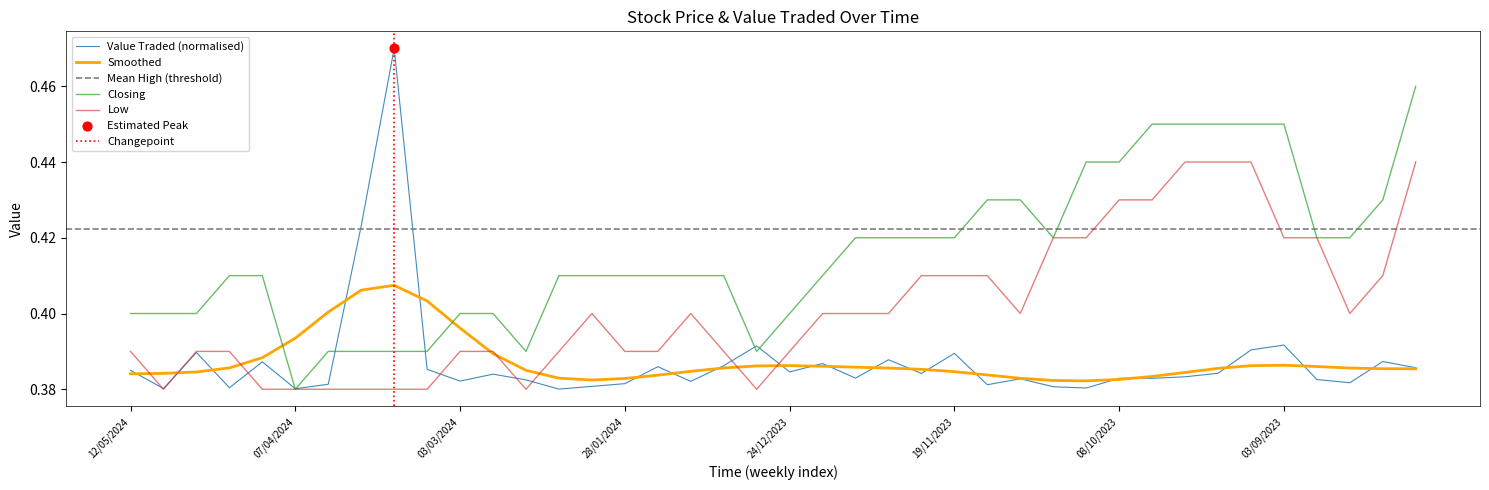

Which series has the largest total across all categories?

Closing